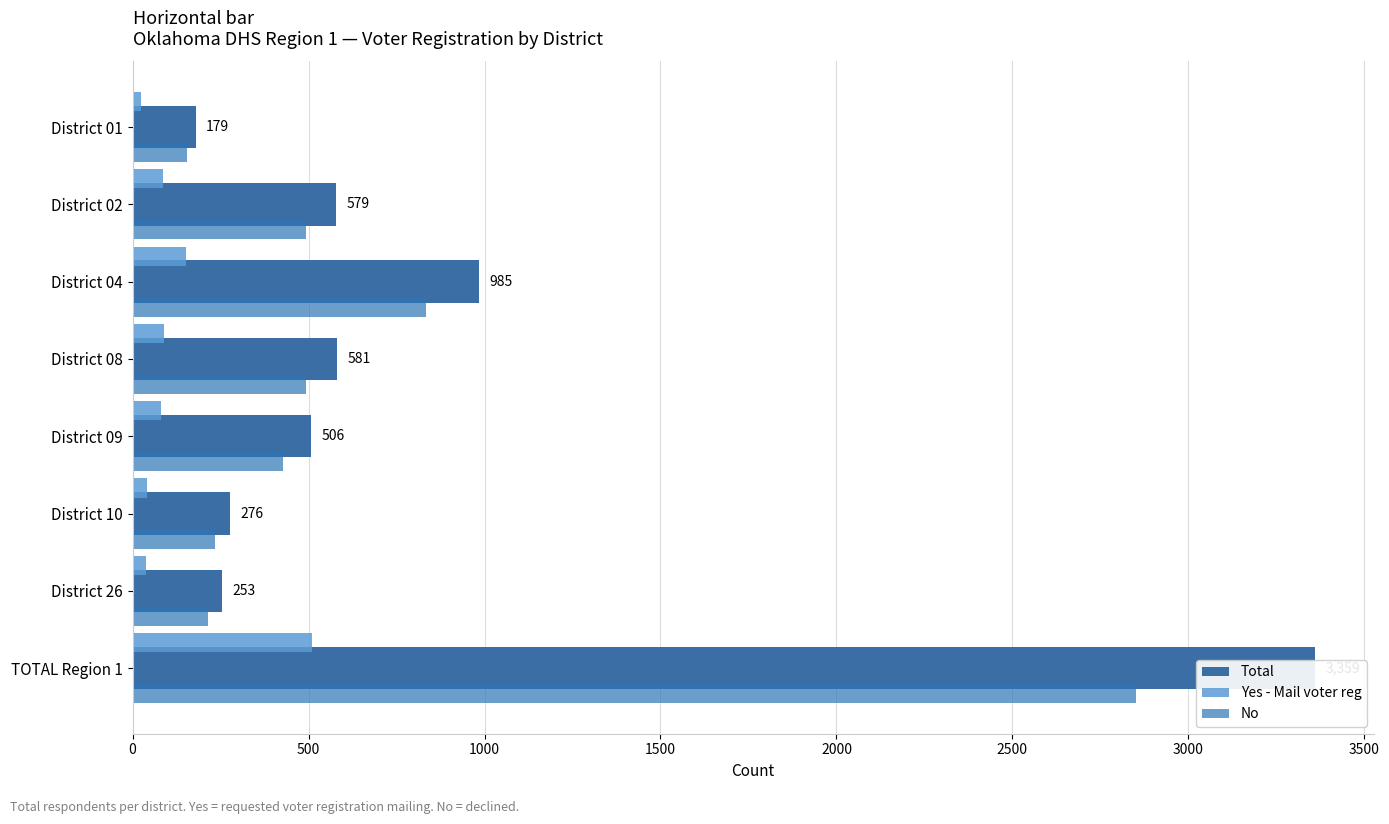

What is the highest value of the No series?

2850